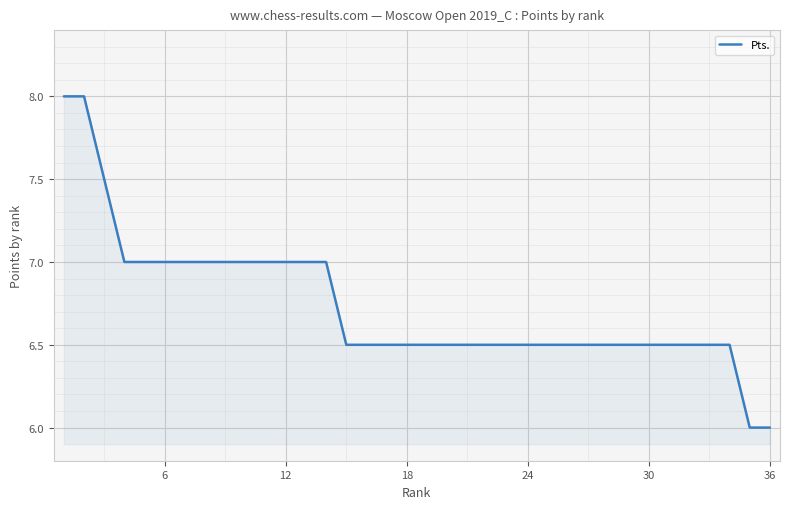

What is the maximum value shown in the chart?

8.0